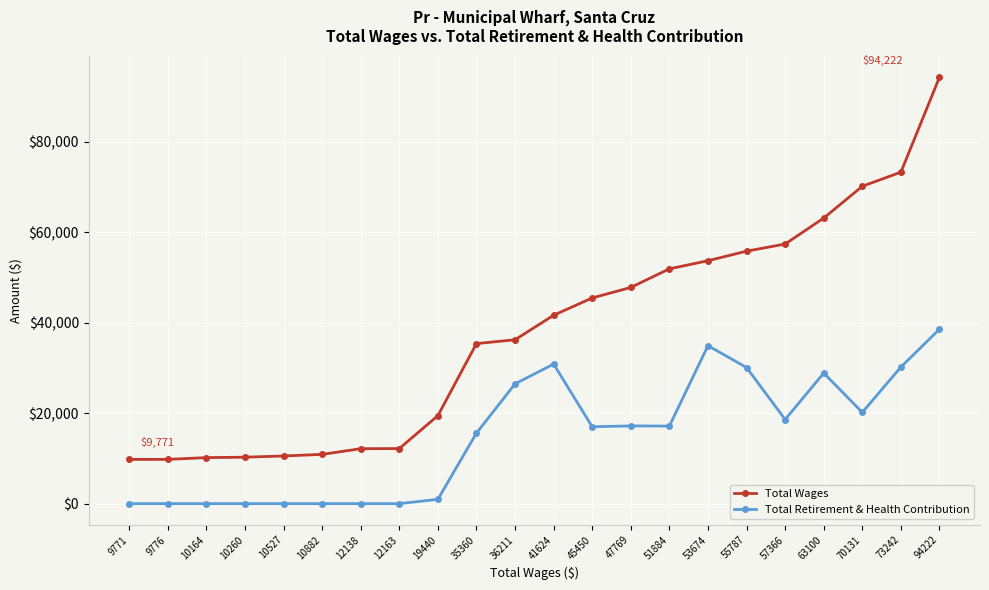

Which series has the largest total across all categories?

Total Wages